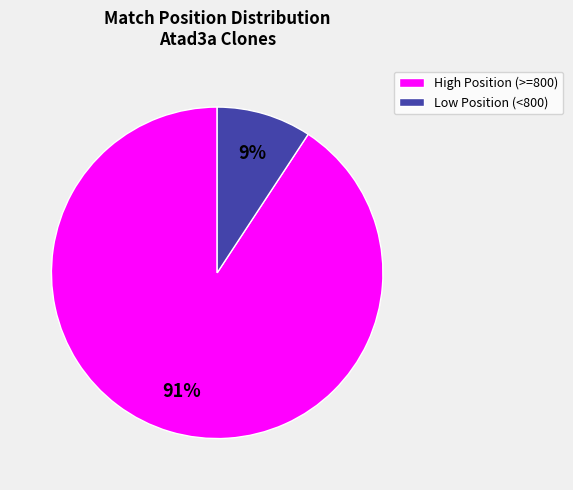

Is there a majority slice in this chart?

Yes